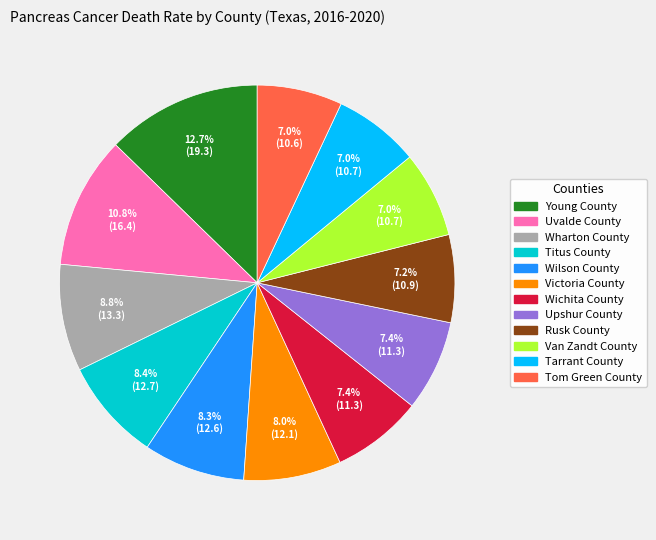

What is the largest slice in the pie chart?

Young County